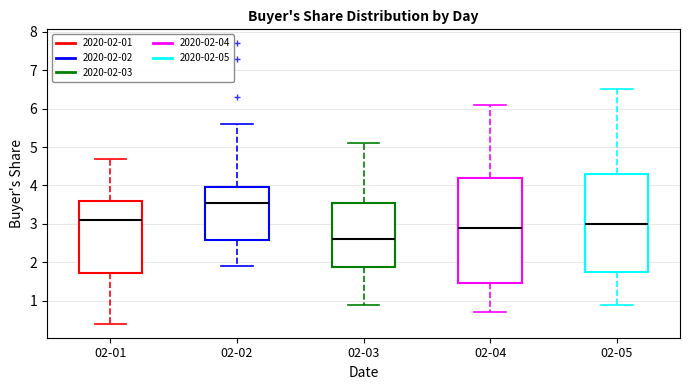

Which box is the tallest, from its lower edge to its upper edge?

02-04